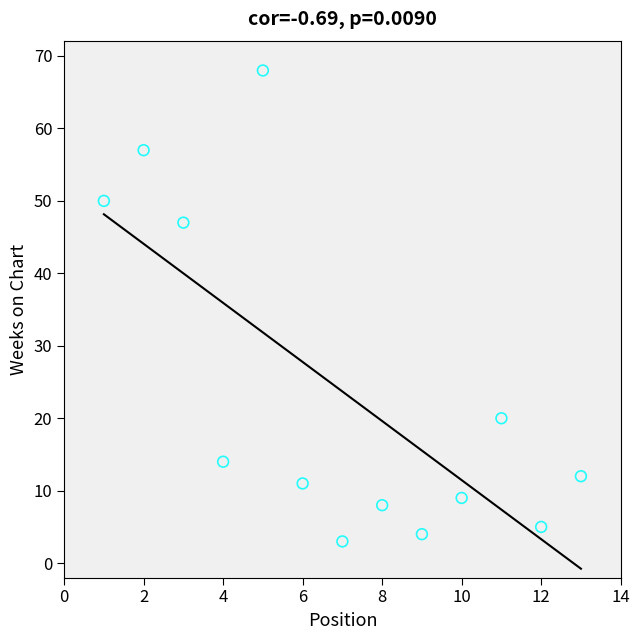

What is the range of Y values (max minus min)?

65